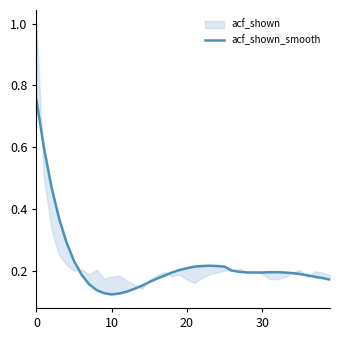

What is the maximum value shown in the chart?

0.8